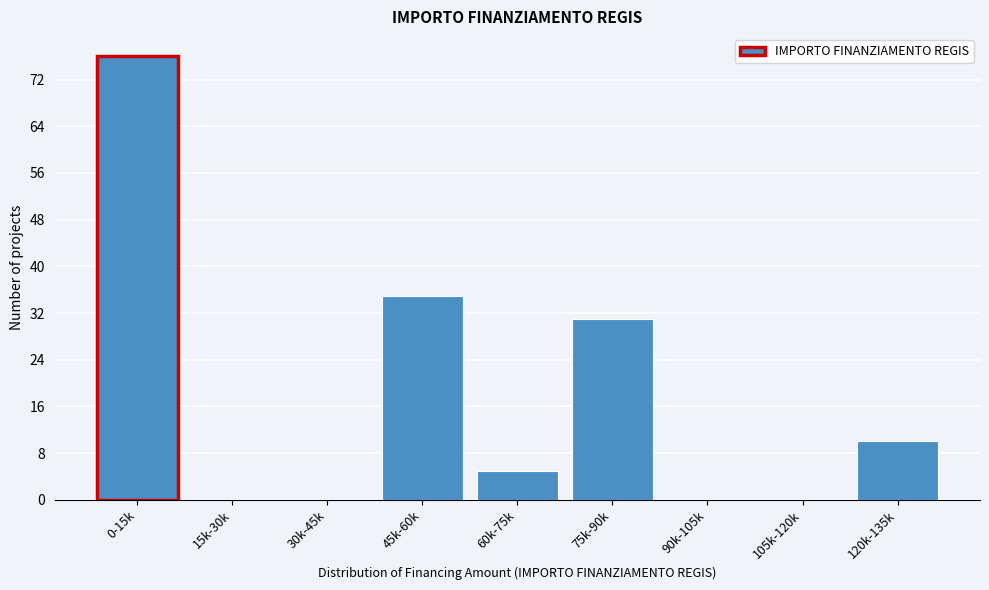

Reading right to left, list all the values displayed in this chart.

120k-135k=10	105k-120k=0	90k-105k=0	75k-90k=31	60k-75k=5	45k-60k=35	30k-45k=0	15k-30k=0	0-15k=76